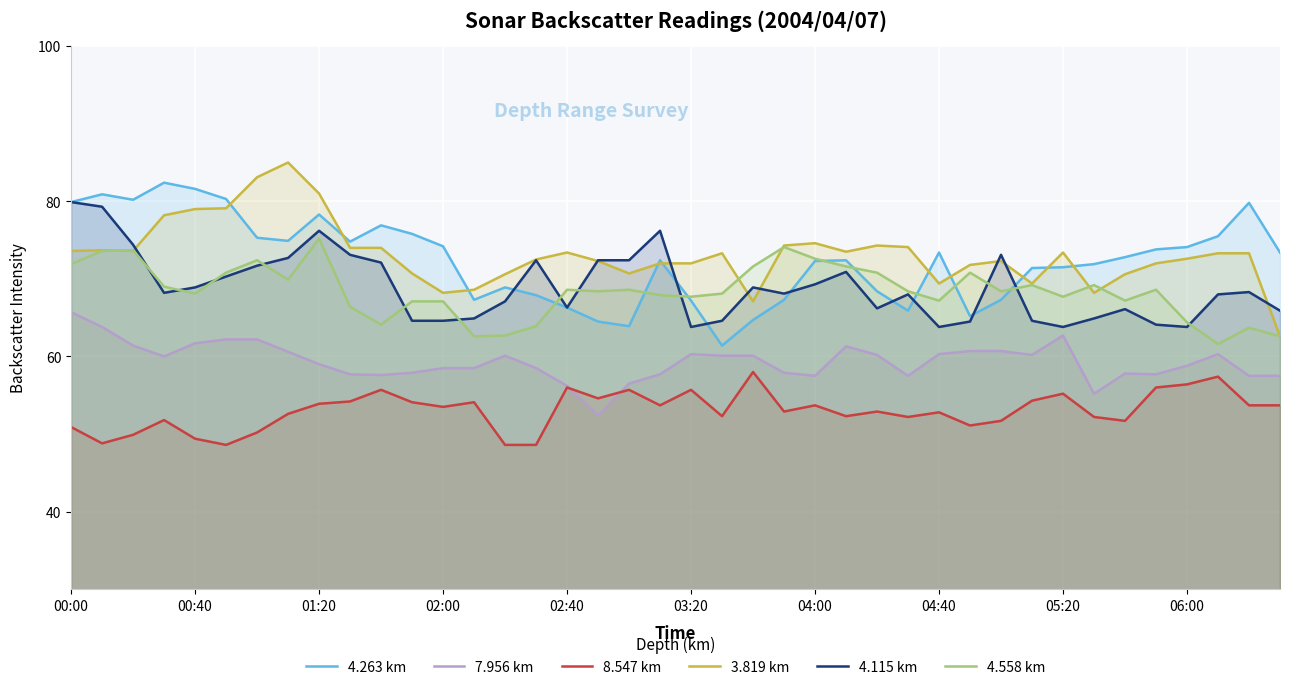

Which series has the widest spread of values?

3.819 km